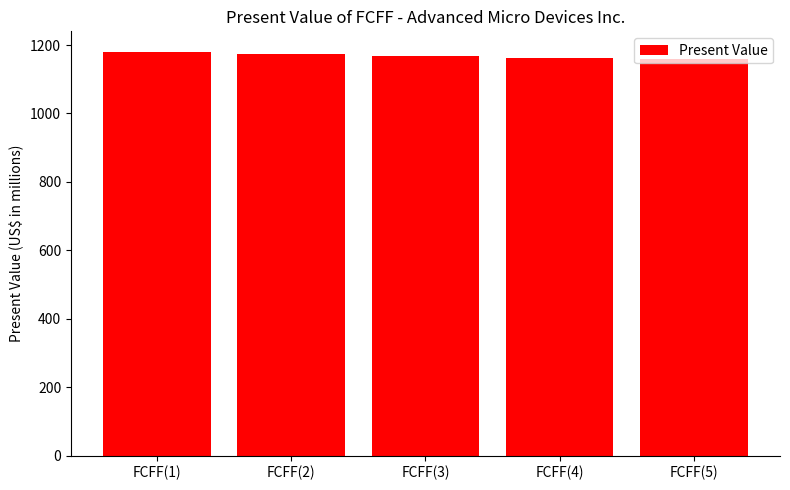

Reading right to left, extract all data points from this chart.

1158	1163	1168	1174	1181